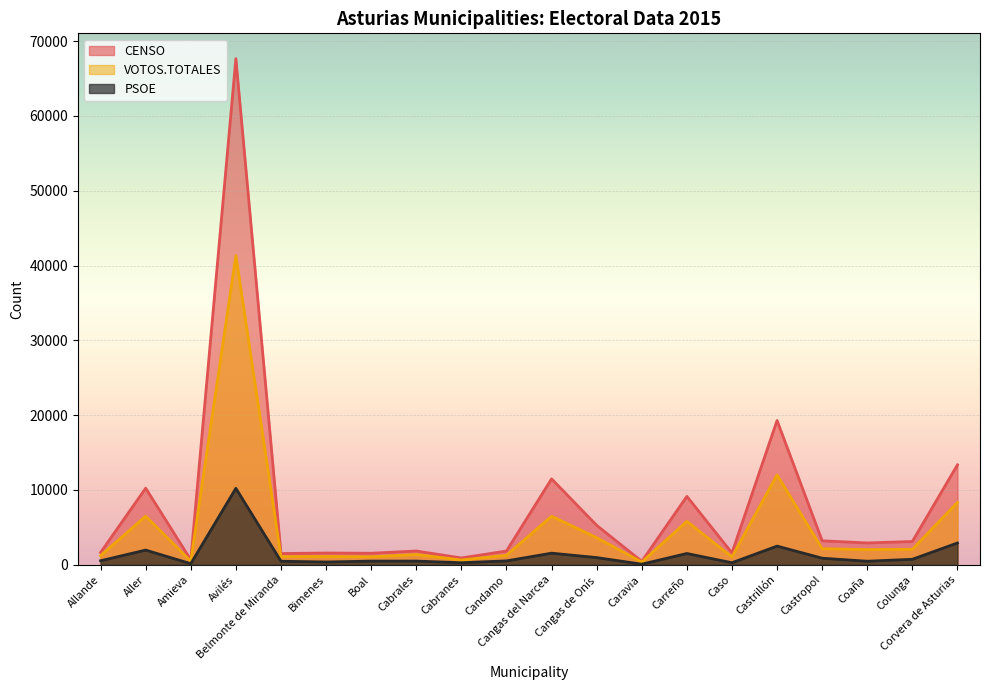

True or false: CENSO and VOTOS.TOTALES cross at least once.

False